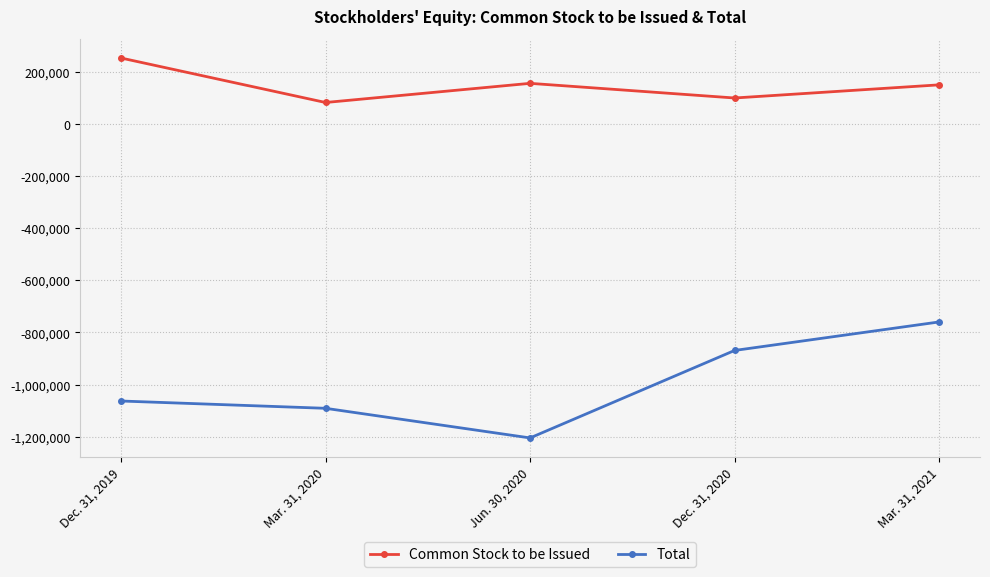

Rank the categories by Common Stock to be Issued value from highest to lowest.

Dec. 31, 2019, Jun. 30, 2020, Mar. 31, 2021, Dec. 31, 2020, Mar. 31, 2020